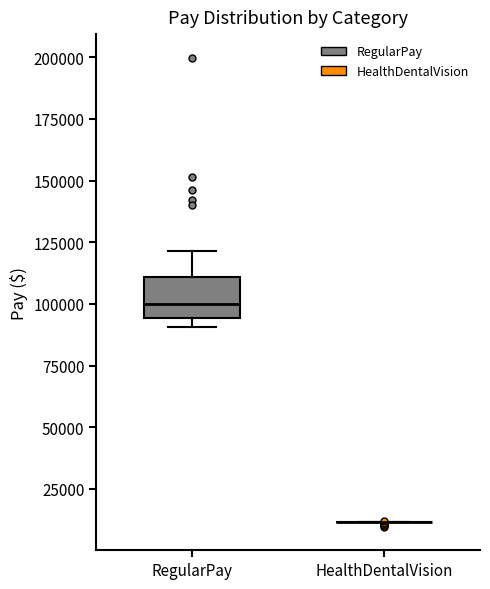

Comparing the boxes themselves (not the whiskers), which one is the tallest?

RegularPay